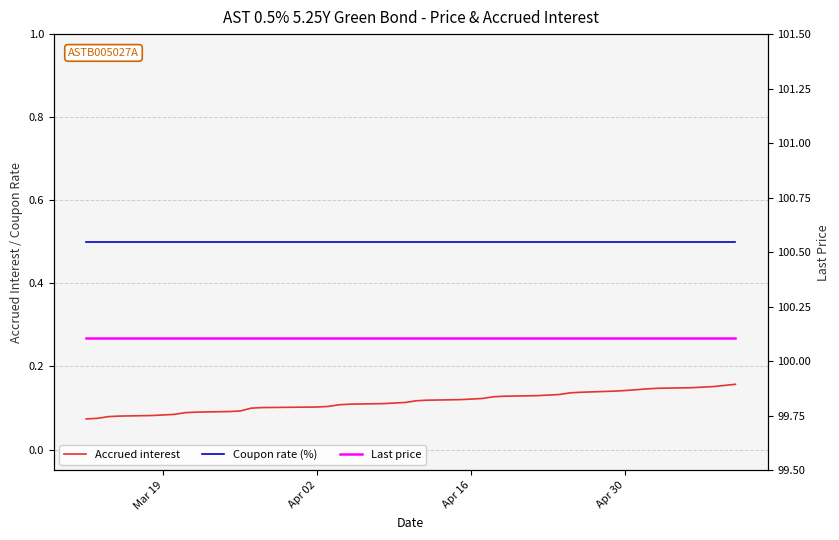

Which category has the lowest value in the Coupon rate (%) series?

Mar 19